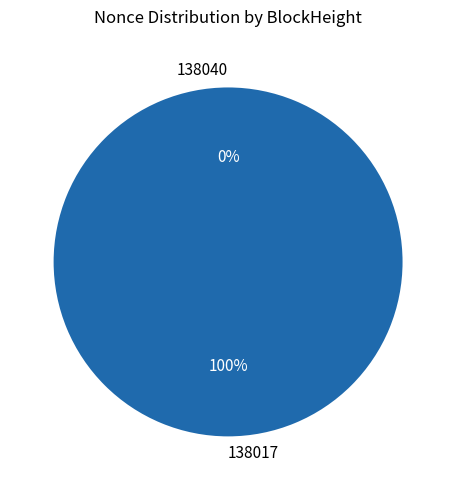

True or false: 138017 accounts for 100% of the total.

True